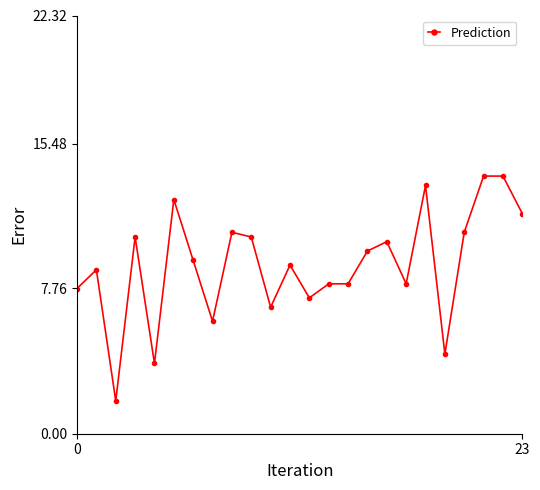

What is the value of the 11th point from the left?

6.8